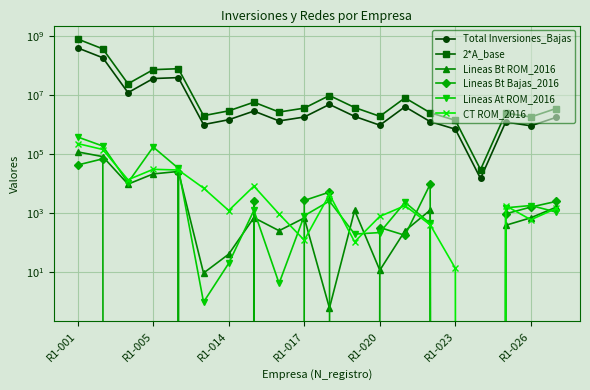

How many interior local valleys does the Lineas Bt ROM_2016 series have?

5